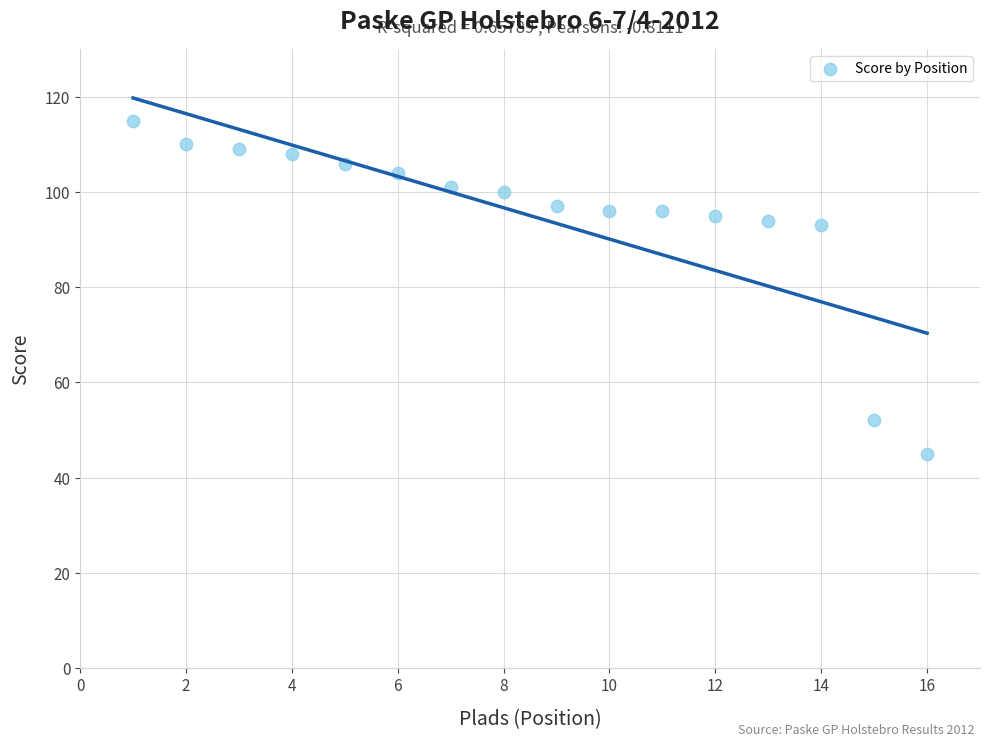

What is the range of Y values (max minus min)?

70